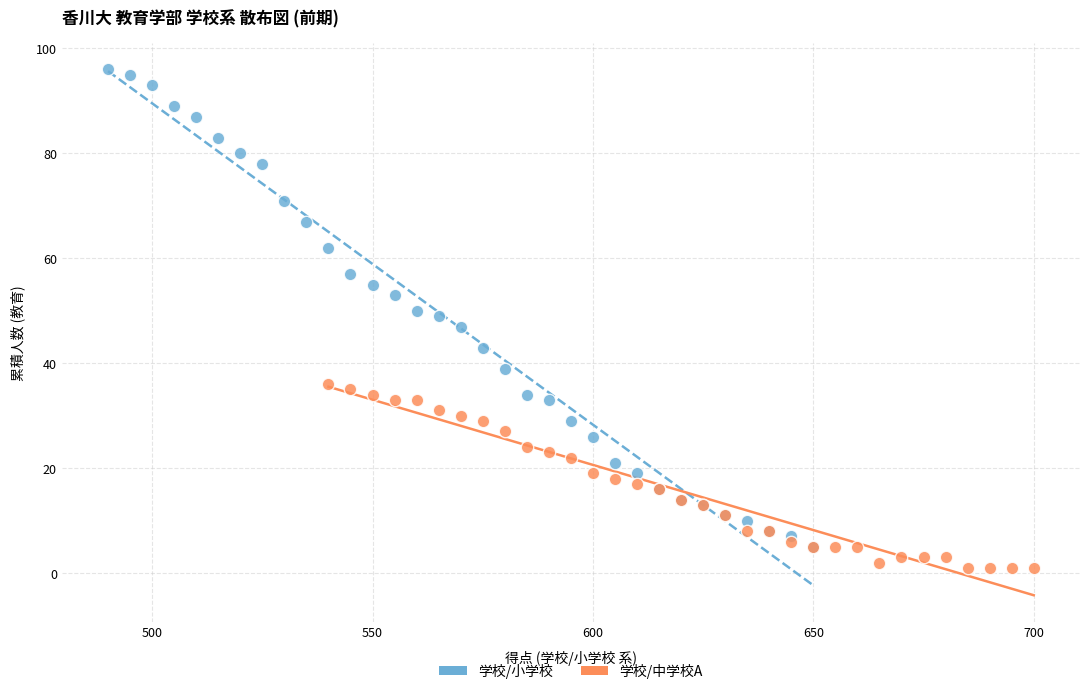

Which series has the widest spread of Y values?

学校/小学校